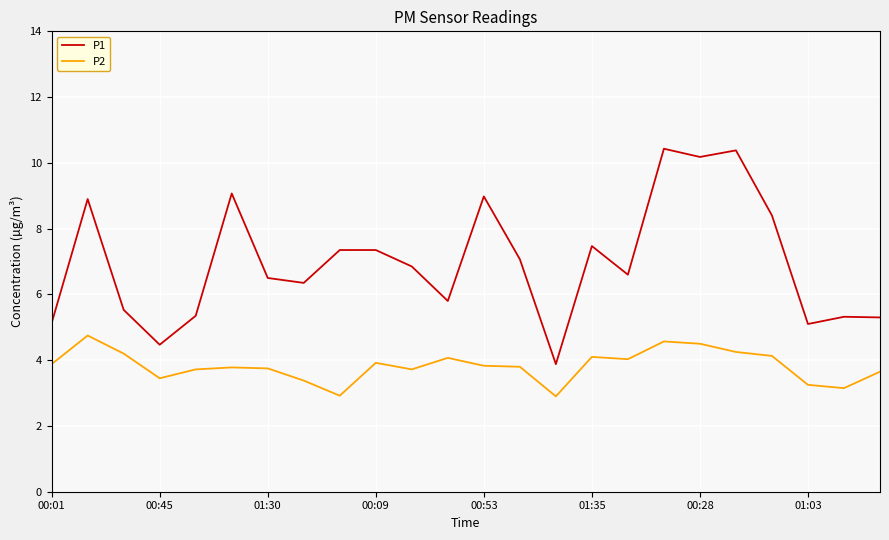

List the series in order of their overall mean, highest first.

P1, P2